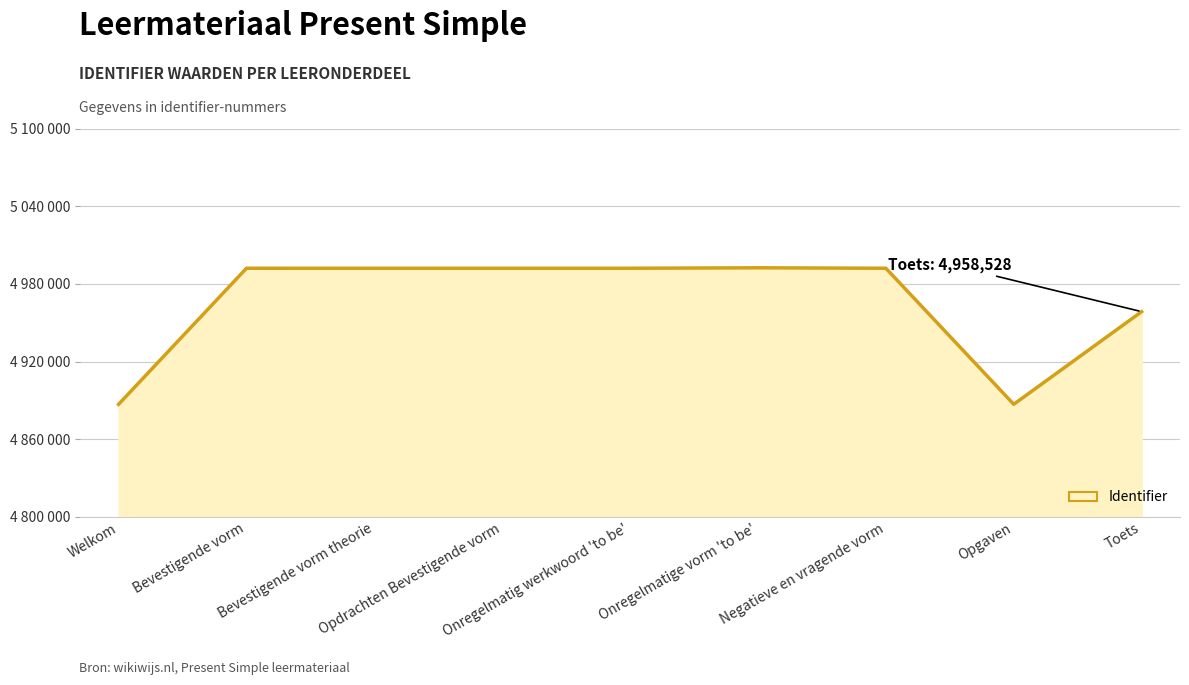

What is the sum of the values at Bevestigende vorm and Onregelmatig werkwoord 'to be'?

9984107